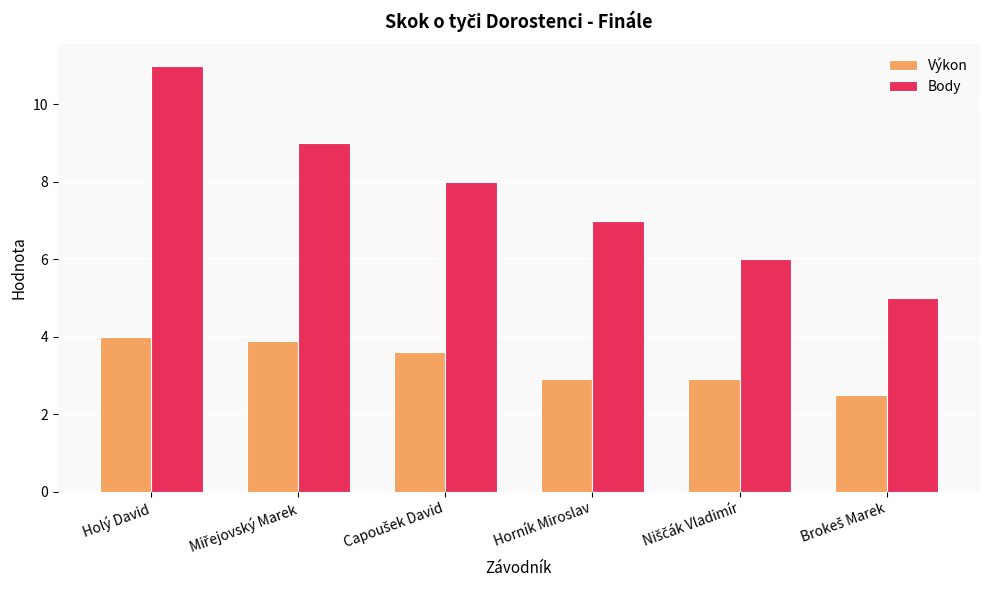

List the series in order of their overall mean, lowest first.

Výkon, Body